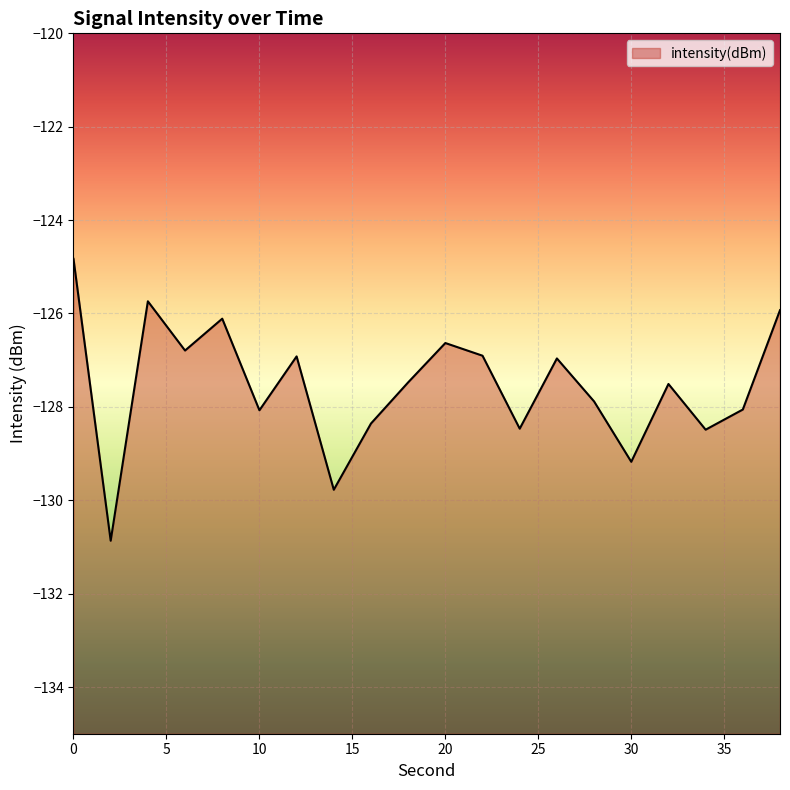

What is the sum of all values?

-2550.9